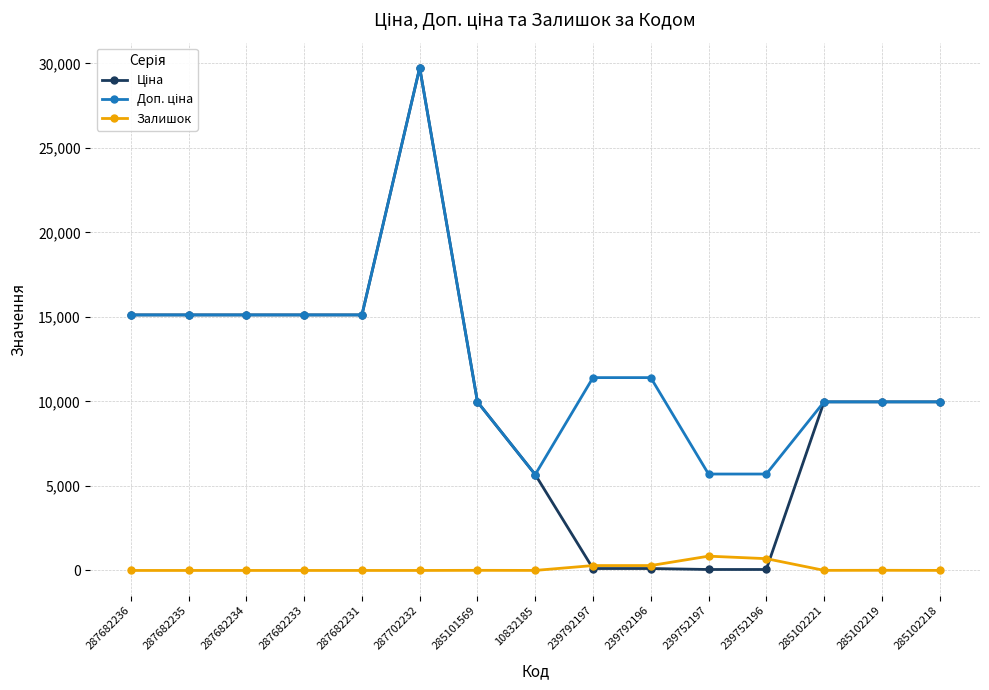

The Залишок series shows 7.0 at 285101569. True or false?

True